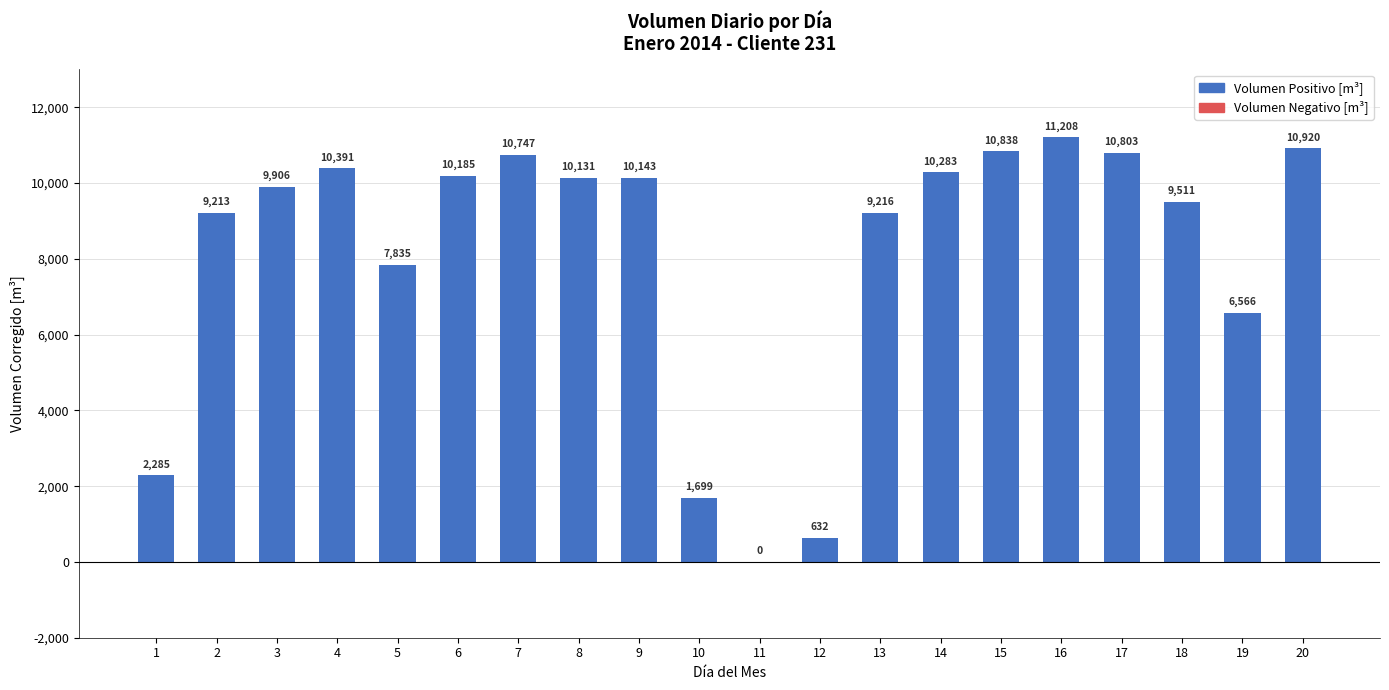

What is the sum of all values?

162512